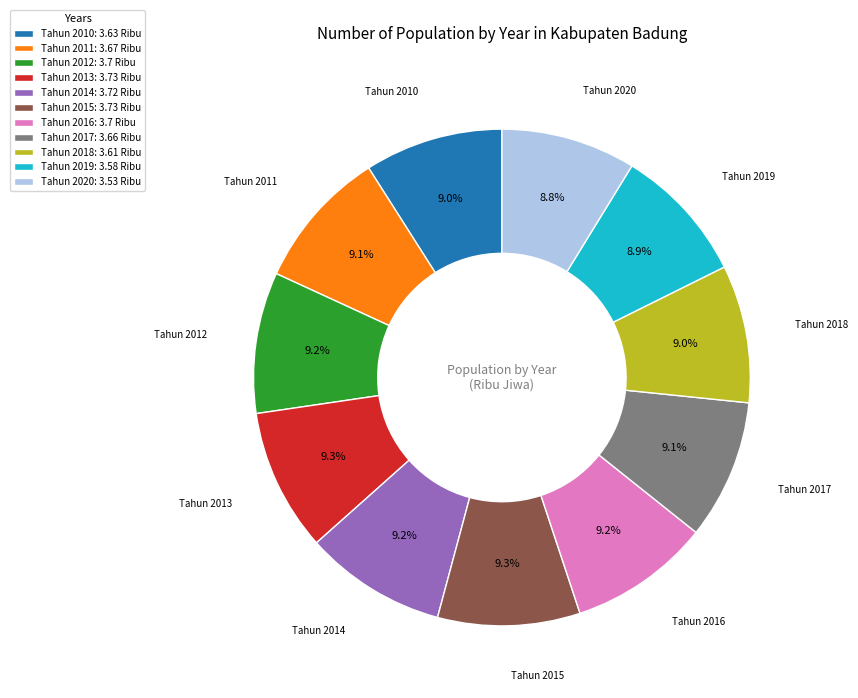

Count the number of slices in the pie.

11